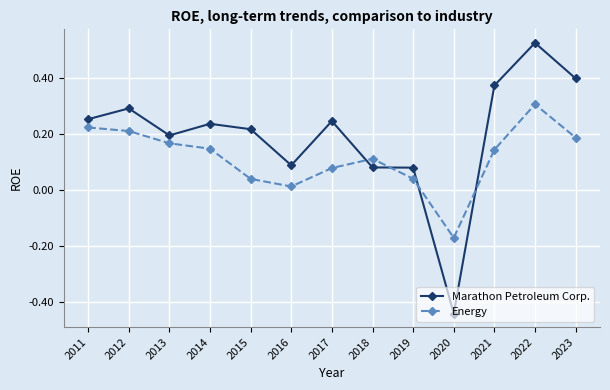

Rank the series by their maximum value, from lowest to highest.

Energy, Marathon Petroleum Corp.